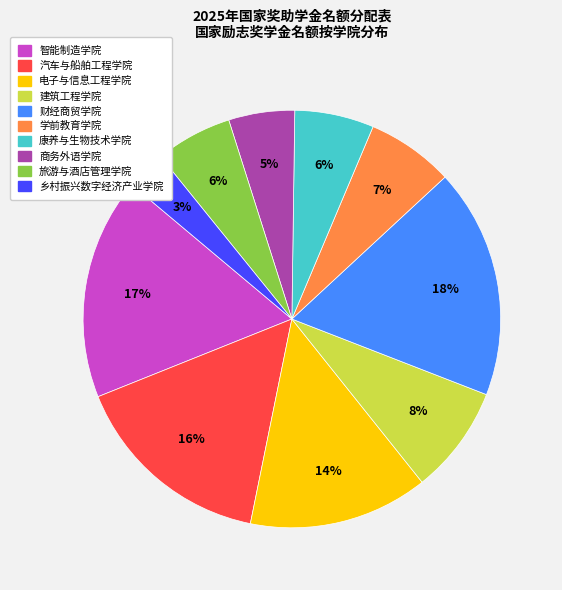

Is the sum of 旅游与酒店管理学院 and 智能制造学院 greater than half?

No